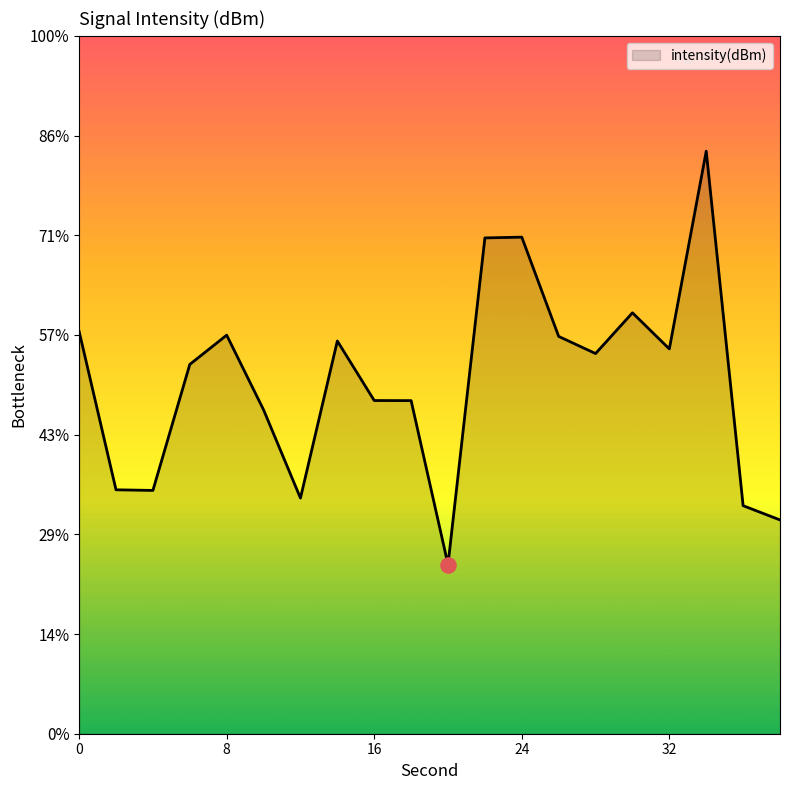

Between 24 and 38, which is larger?

24